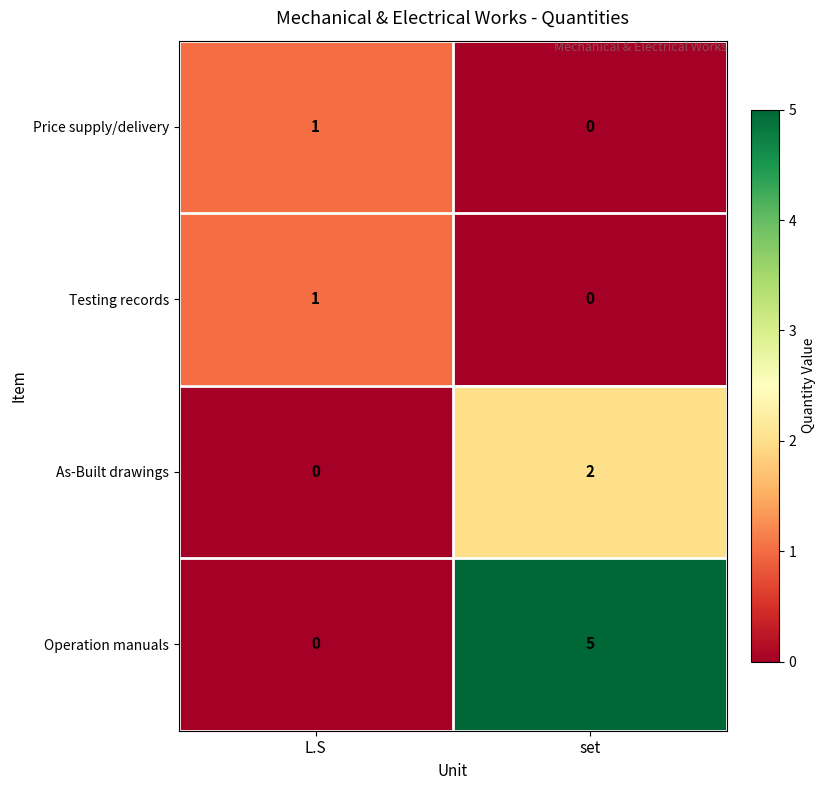

At which label does Operation manuals reach its minimum?

L.S